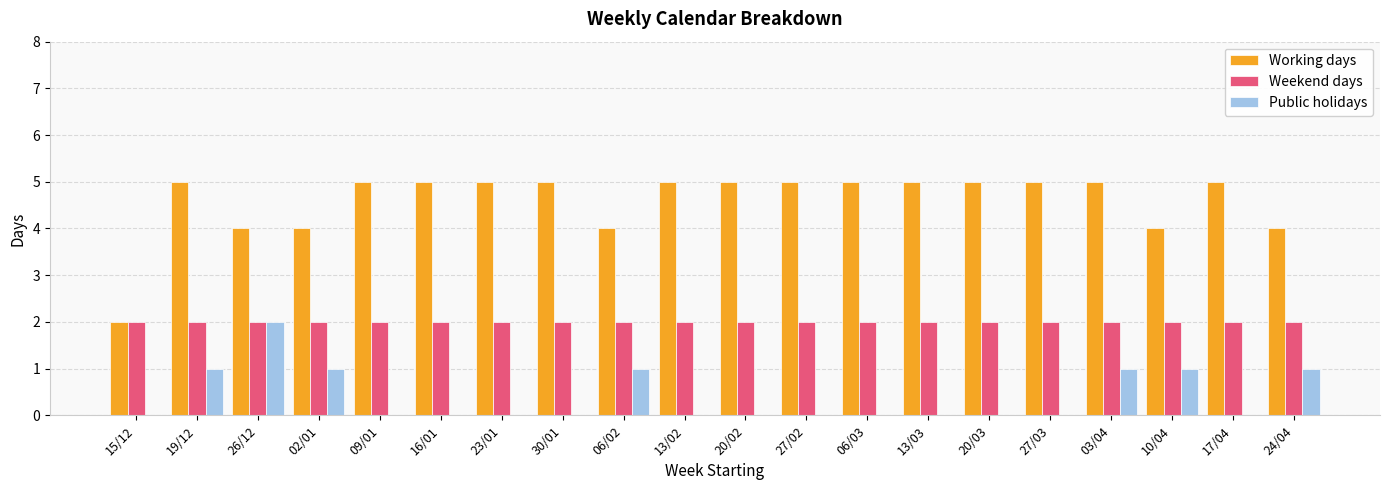

What is the maximum value shown in the chart?

5